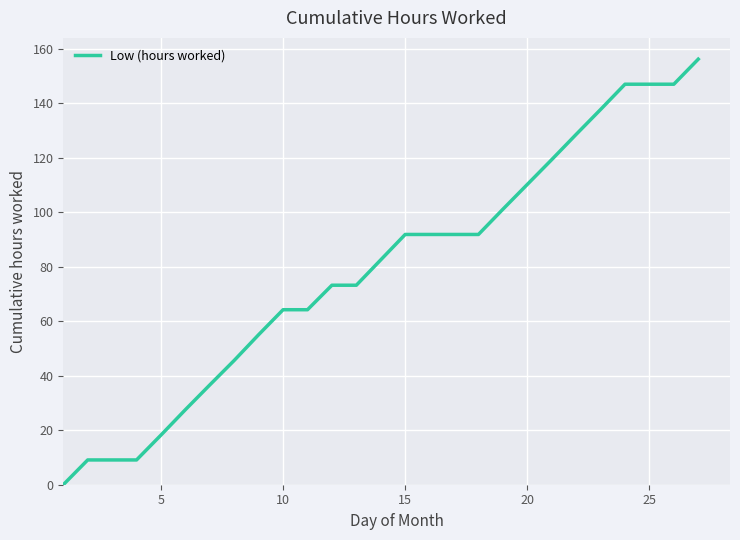

What is the maximum value shown in the chart?

156.1